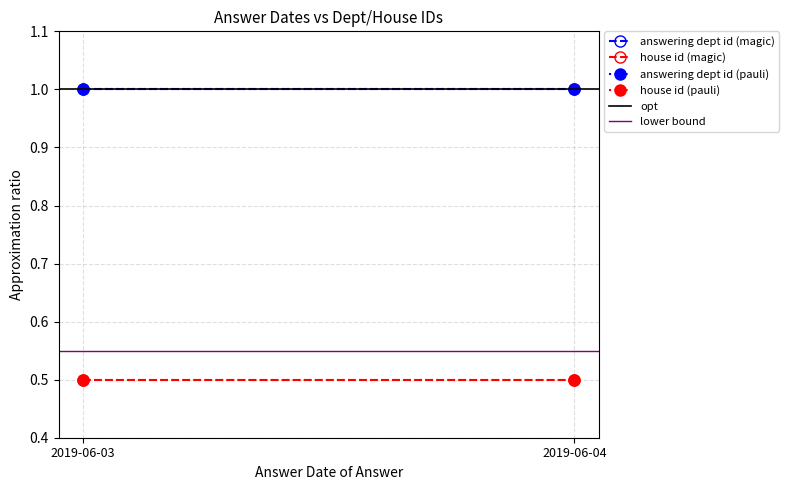

Is it true that house id (magic) equals 0.8 at 2019-06-03?

False